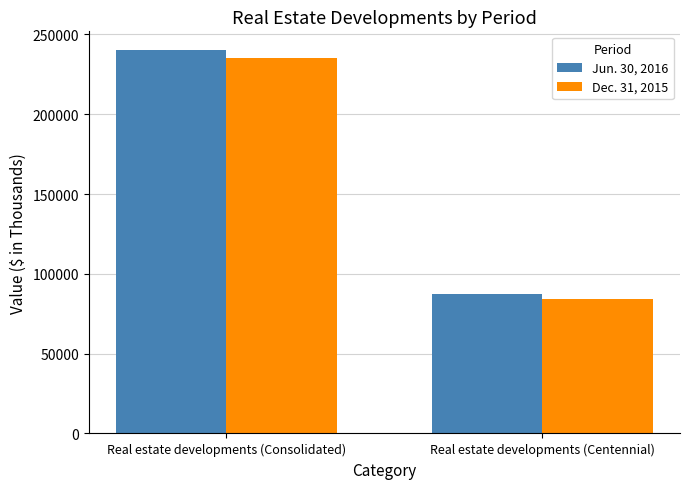

Rank the categories by Dec. 31, 2015 value from lowest to highest.

Real estate developments (Centennial), Real estate developments (Consolidated)